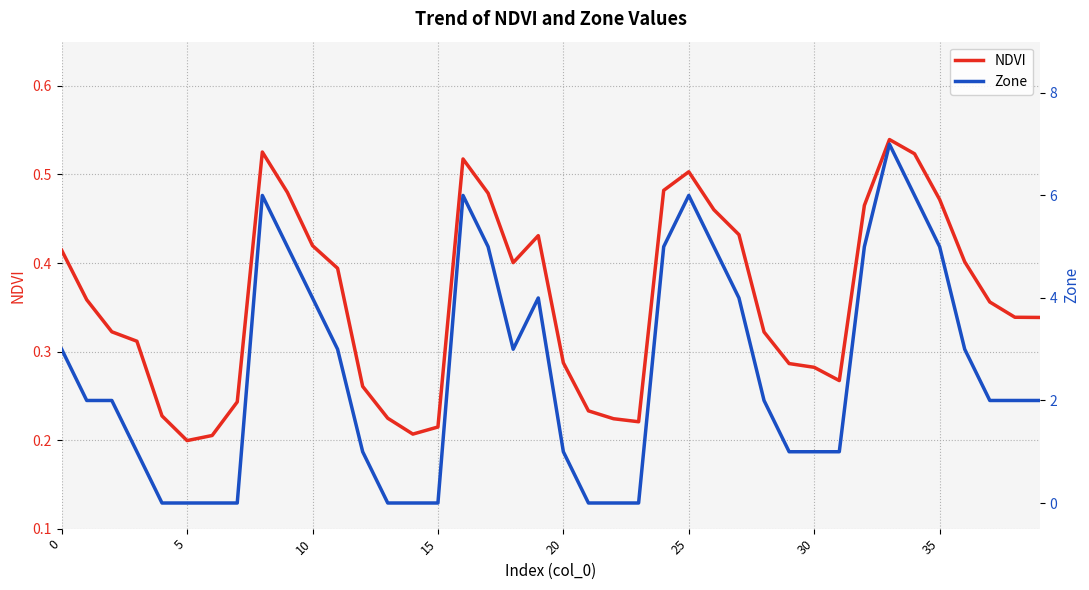

What is the sum of the Zone values at 28 and 16?

8.0